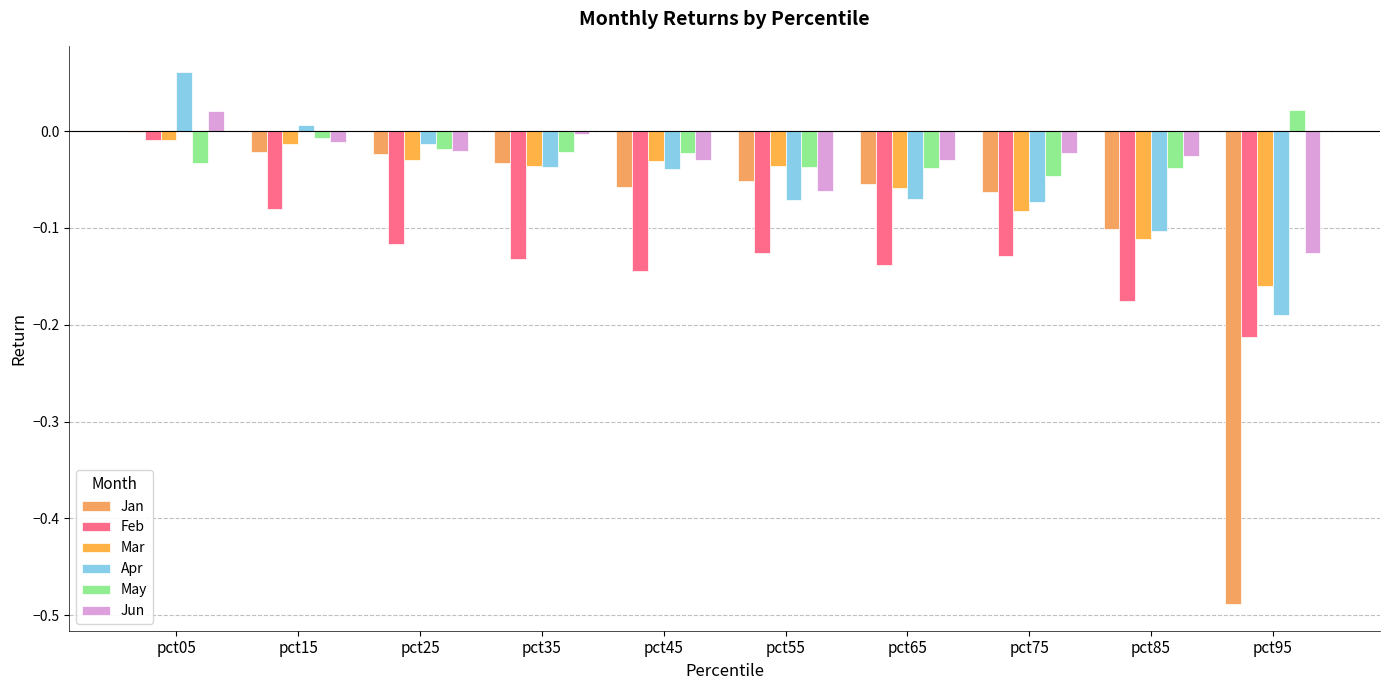

Is it true that Mar equals -0.1 at pct35?

False